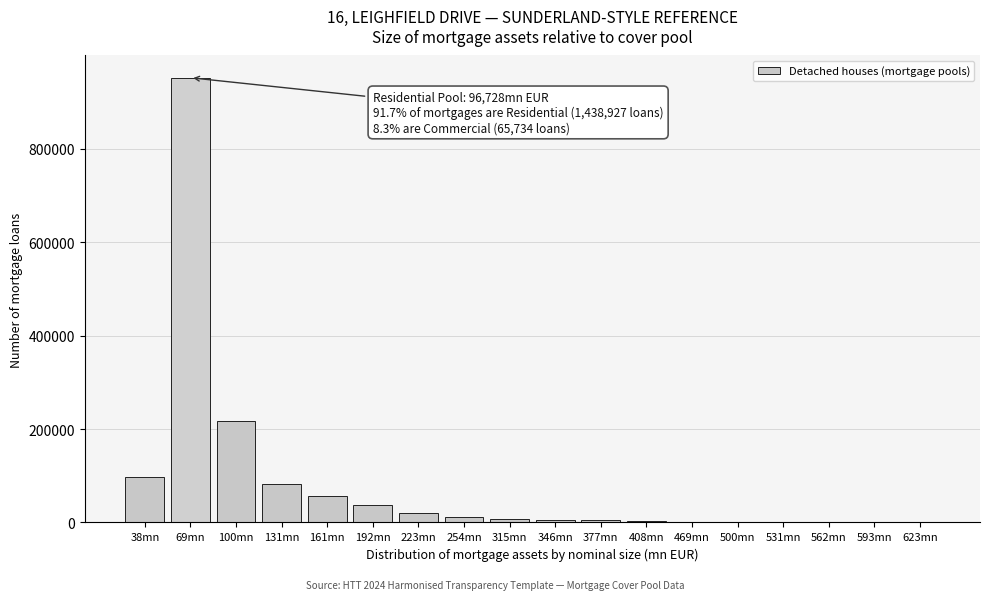

Is it true that the value at 100mn is 217458?

True